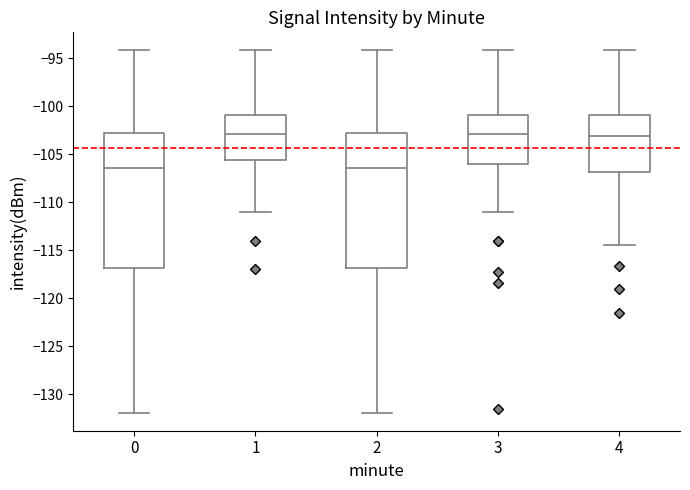

Where is the upper edge of the box at x = 4 on the y-axis? The values are not printed on the chart, so give them approximately, as read against the axis.

-101.0